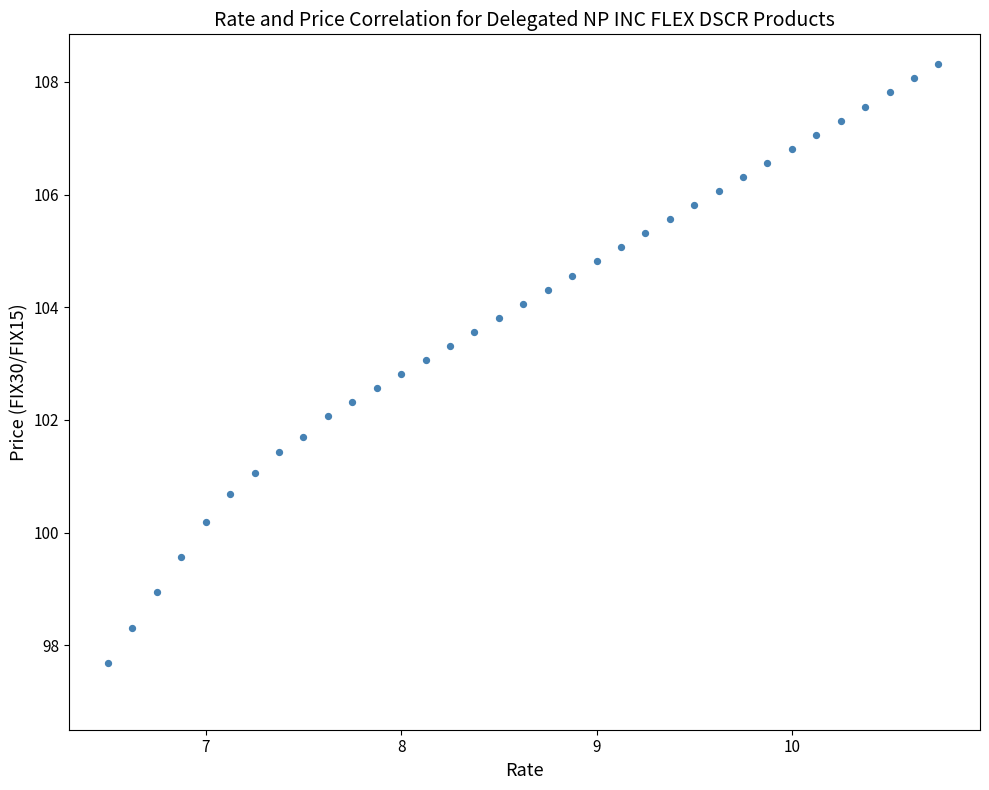

What is the range of X values (max minus min)?

4.3